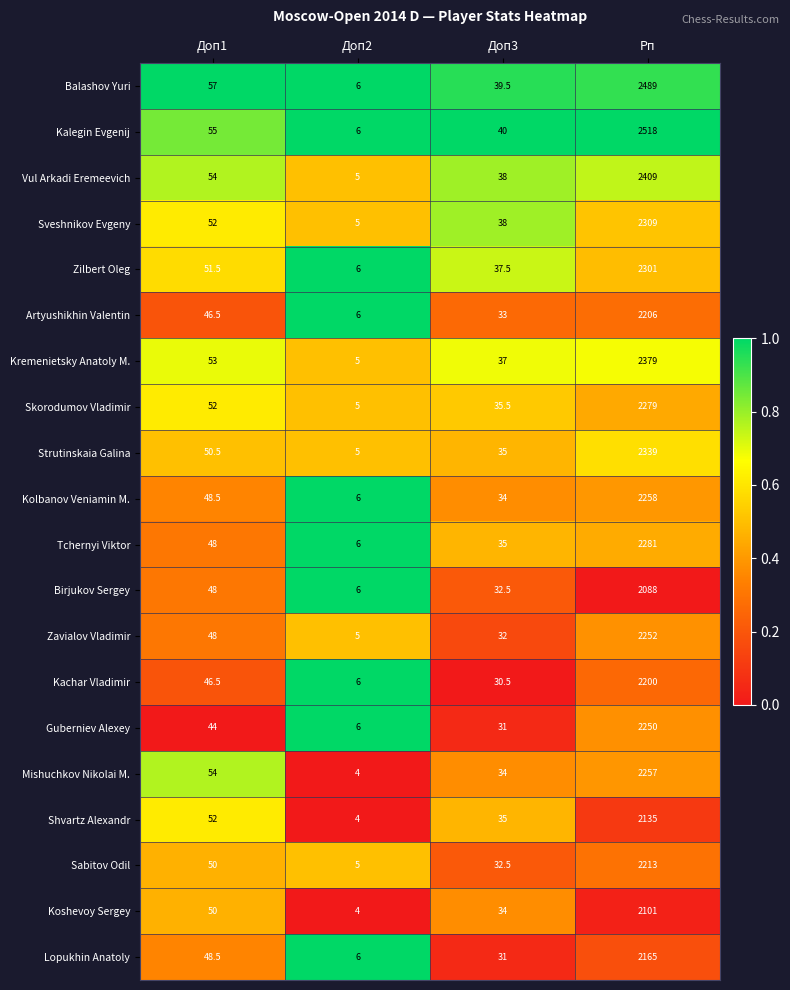

Between Доп1 and Доп3, which series saw the biggest shift?

Mishuchkov Nikolai M.